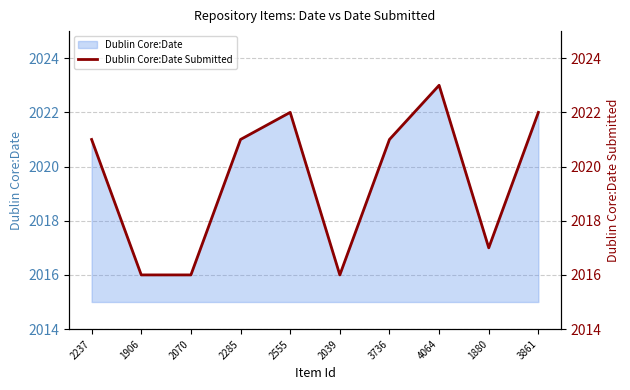

How many lines are shown in the chart?

1